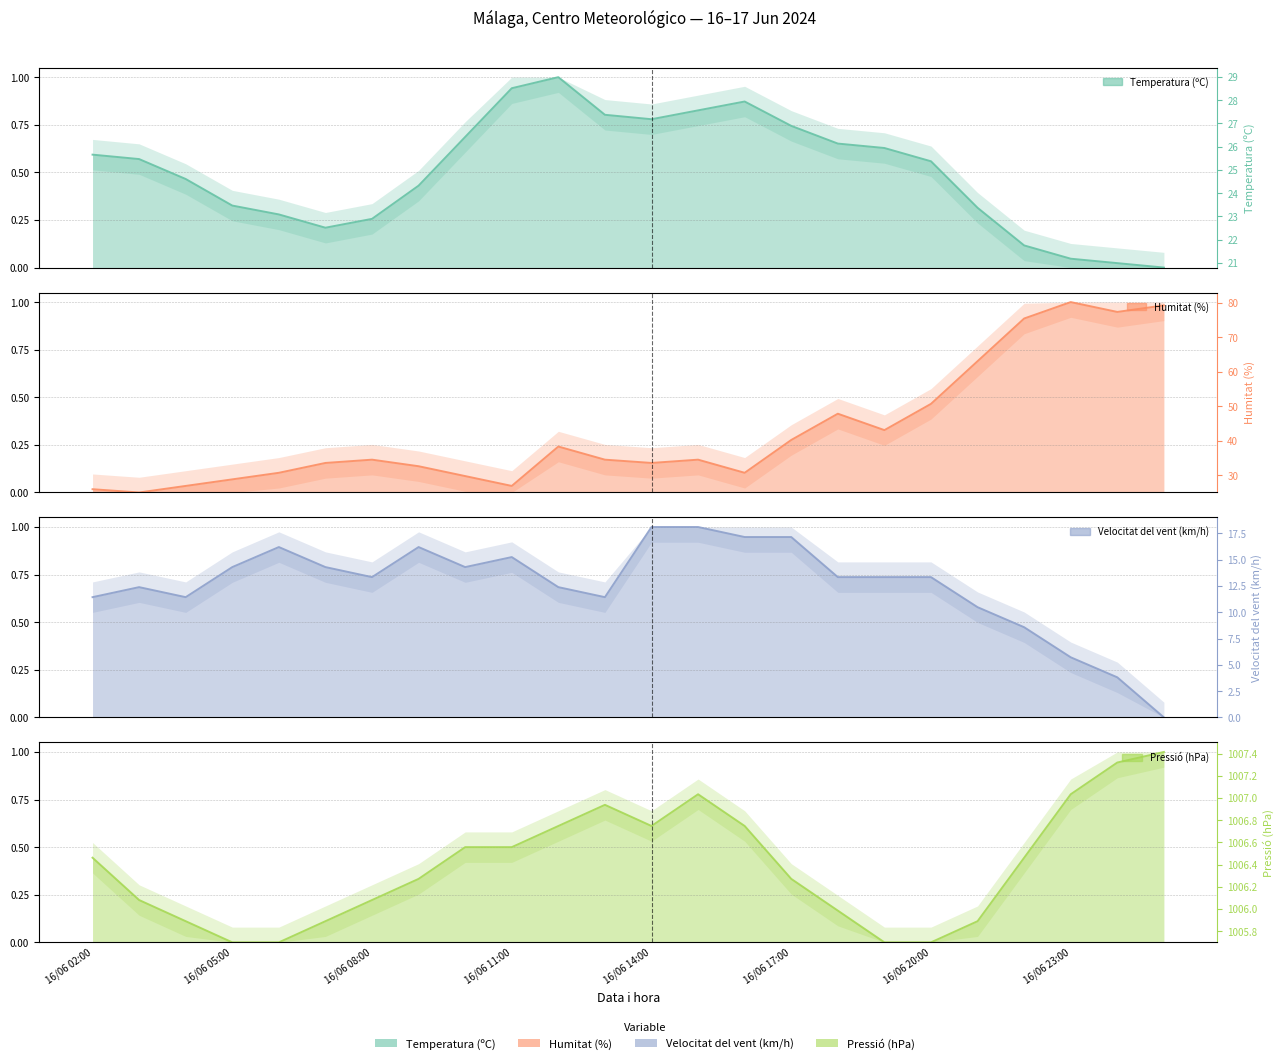

What is the value of the Pressió (hPa) point at the 21st from the left?

0.4